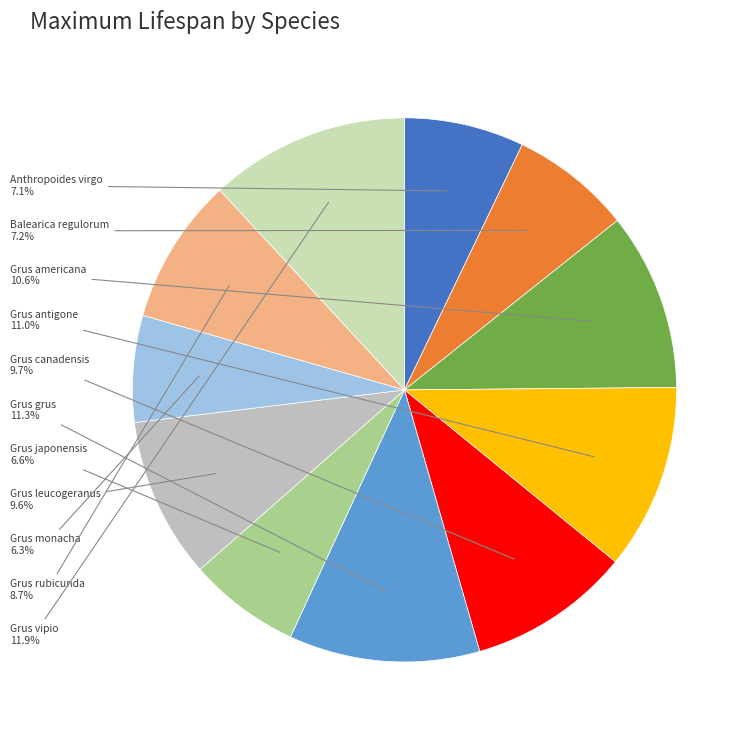

How many slices are in this pie chart?

11